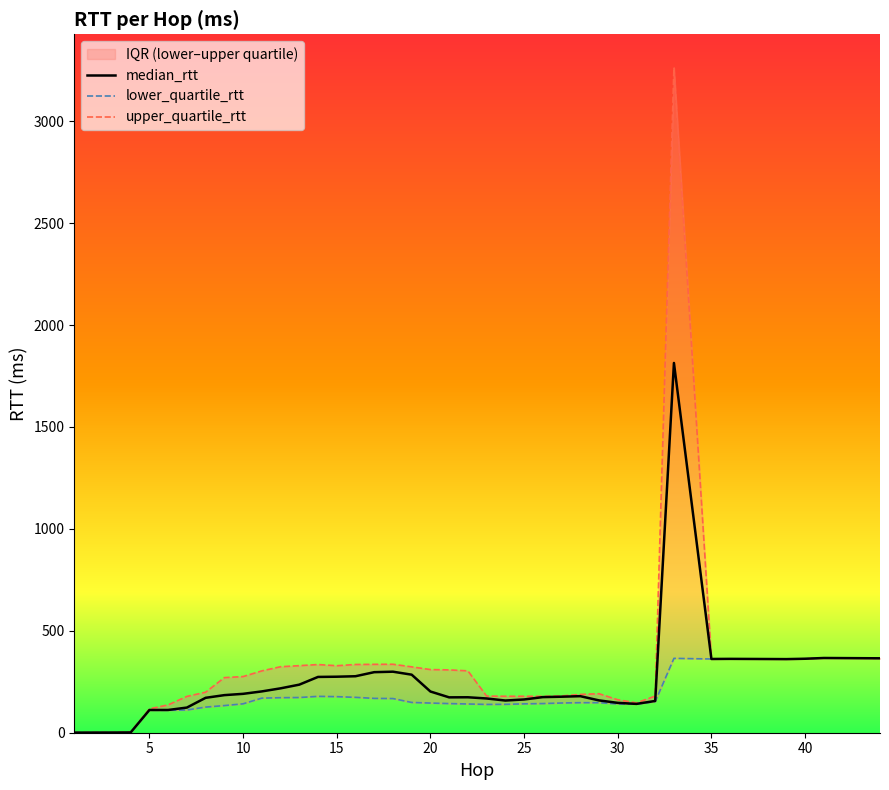

What is the average value of the lower_quartile_rtt series?

175.9